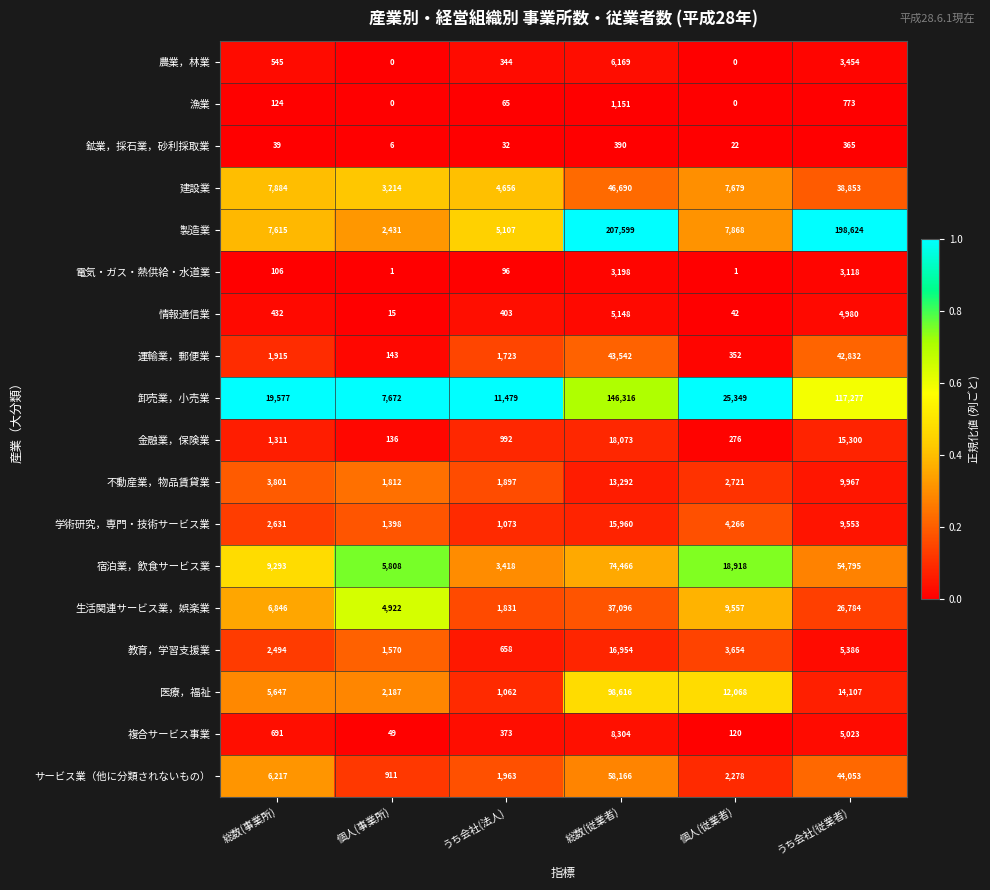

List the labels in order of 教育，学習支援業 value, largest first.

総数(従業者), うち会社(従業者), 個人(従業者), 総数(事業所), 個人(事業所), うち会社(法人)